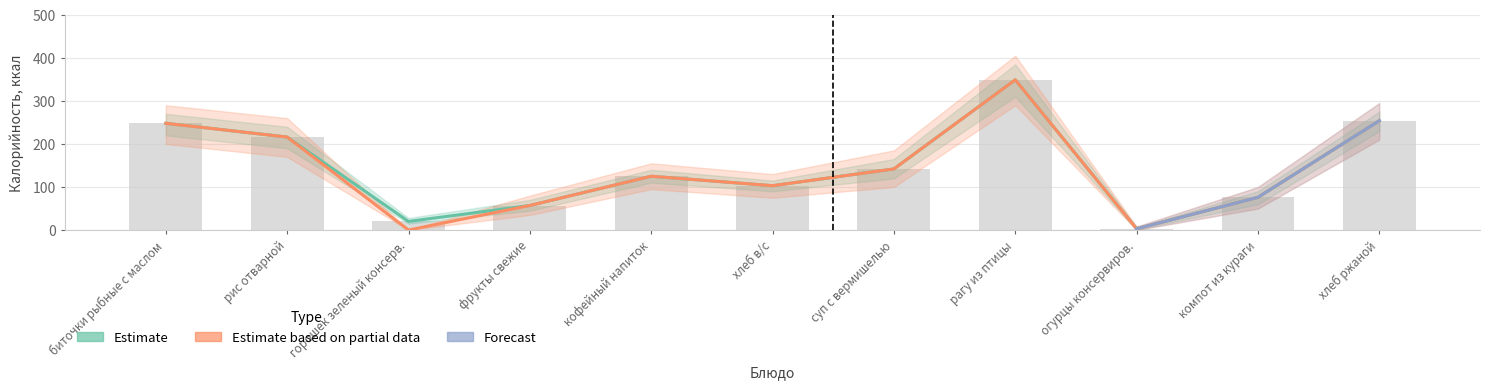

Between кофейный напиток and рис отварной, which is larger?

рис отварной